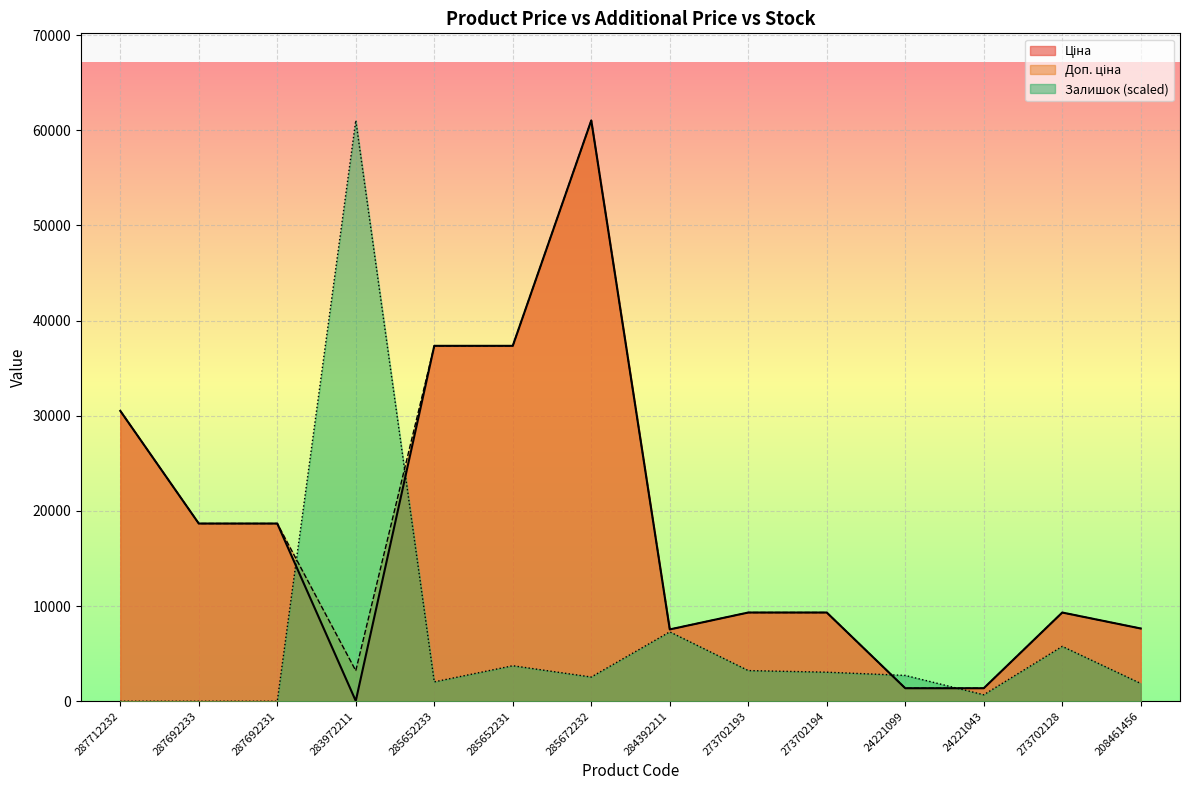

True or false: Ціна has more than 0 points higher than both neighbors.

True